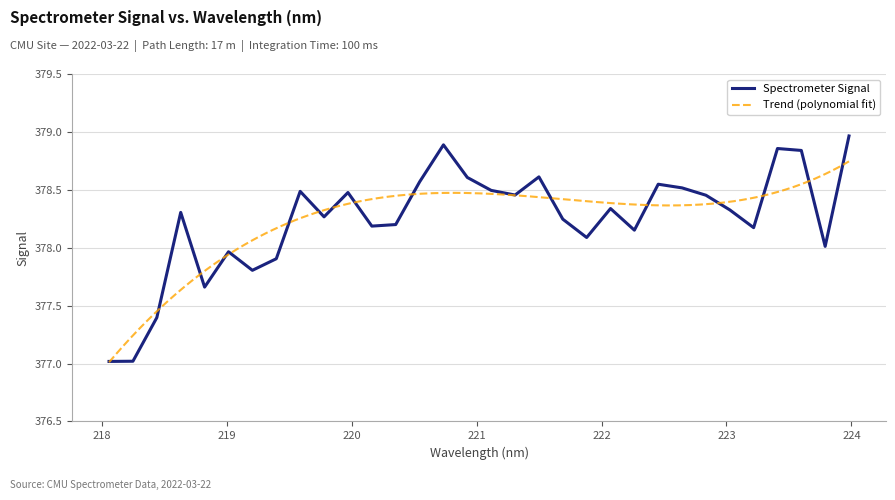

What is the ratio of the value at 219.9712 to the value at 223.5987?

1.0